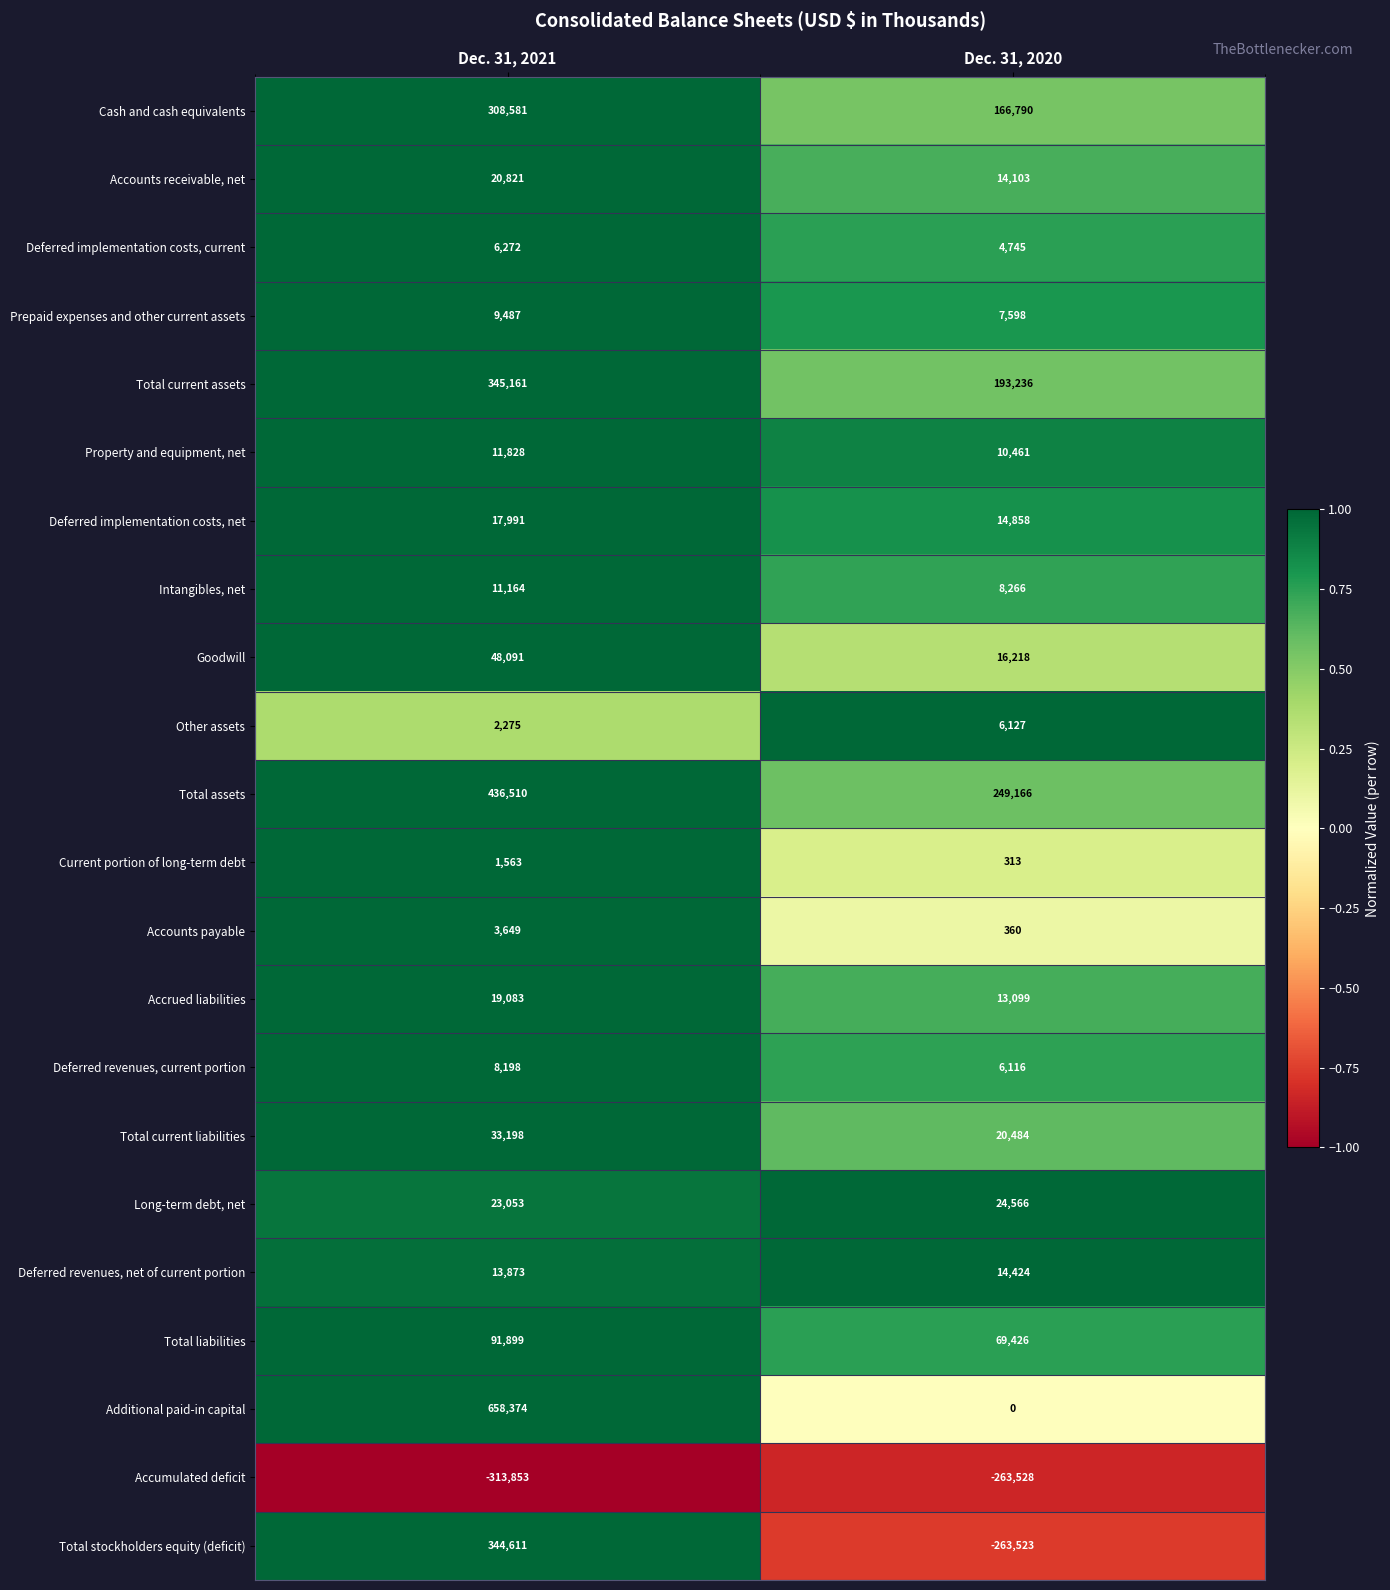

What is the difference between the Total stockholders equity (deficit) values at Dec. 31, 2021 and Dec. 31, 2020?

608134